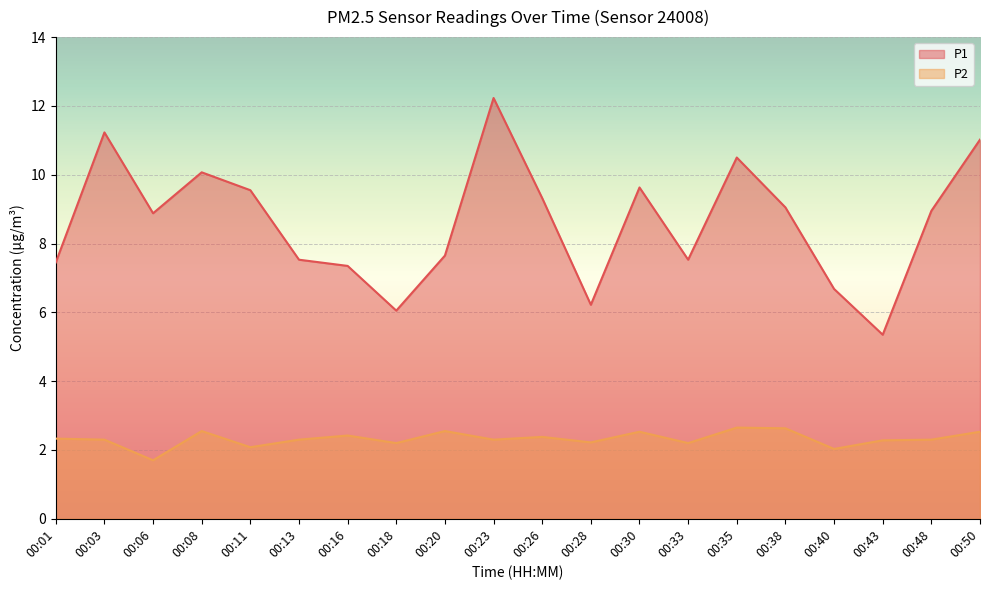

At 00:38, list the series in order from largest to smallest.

P1, P2